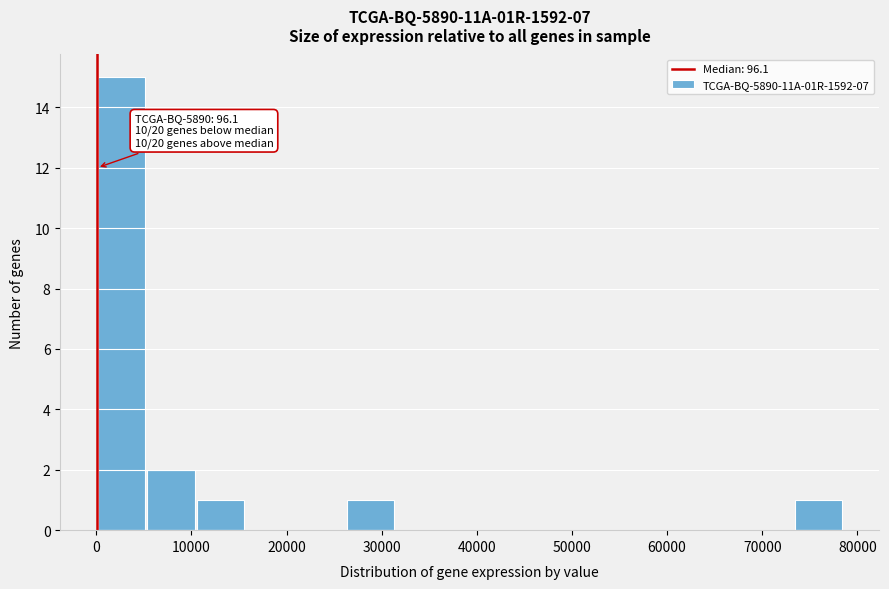

Which range on the x-axis has the tallest bar?

0 to 5000